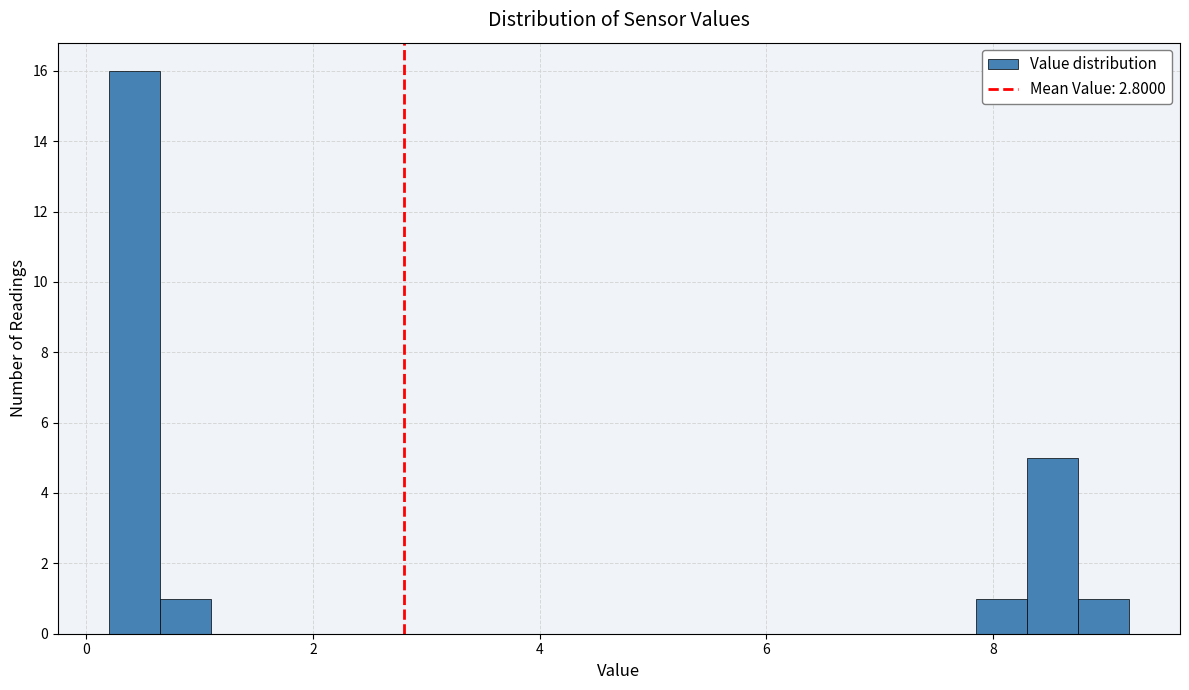

Read against the x-axis, roughly where is the centre of the tallest bar?

0.4